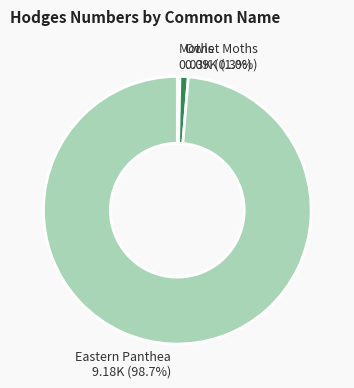

To the nearest percent, what is the average slice percentage?

33%